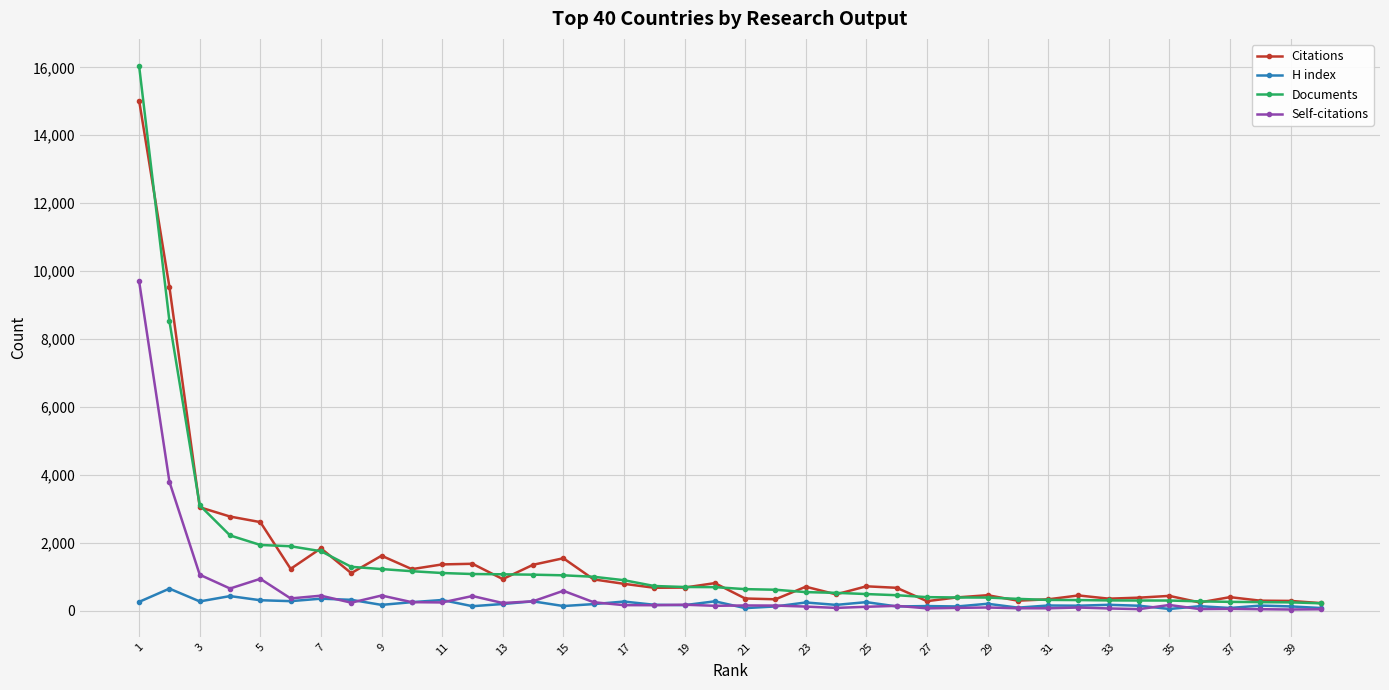

List the series in order of their peak value, highest first.

Documents, Citations, Self-citations, H index